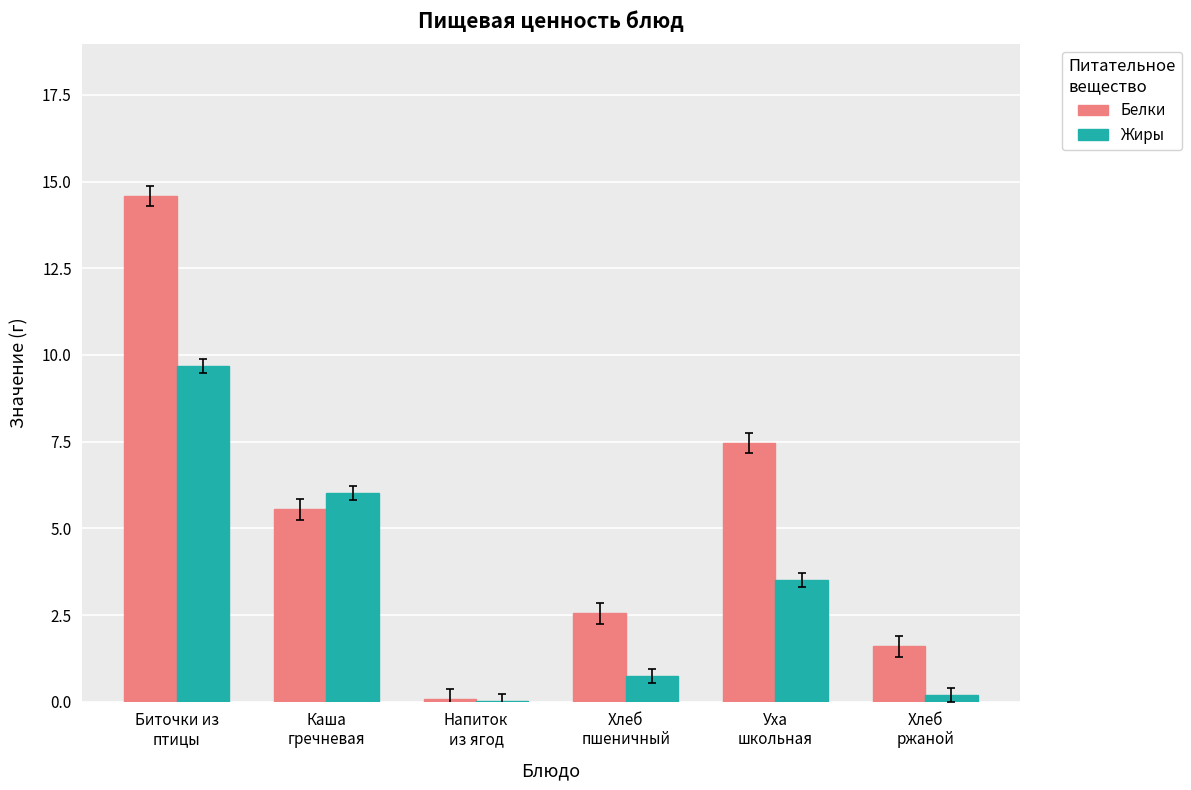

What is the highest value of the Жиры series?

9.7